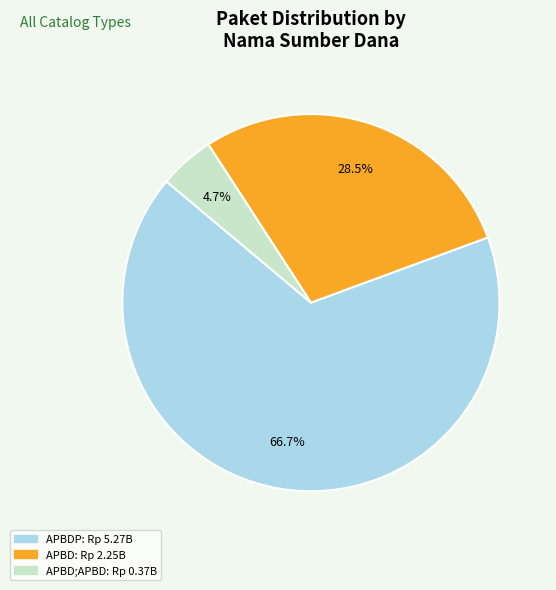

Does any single category account for the majority?

Yes